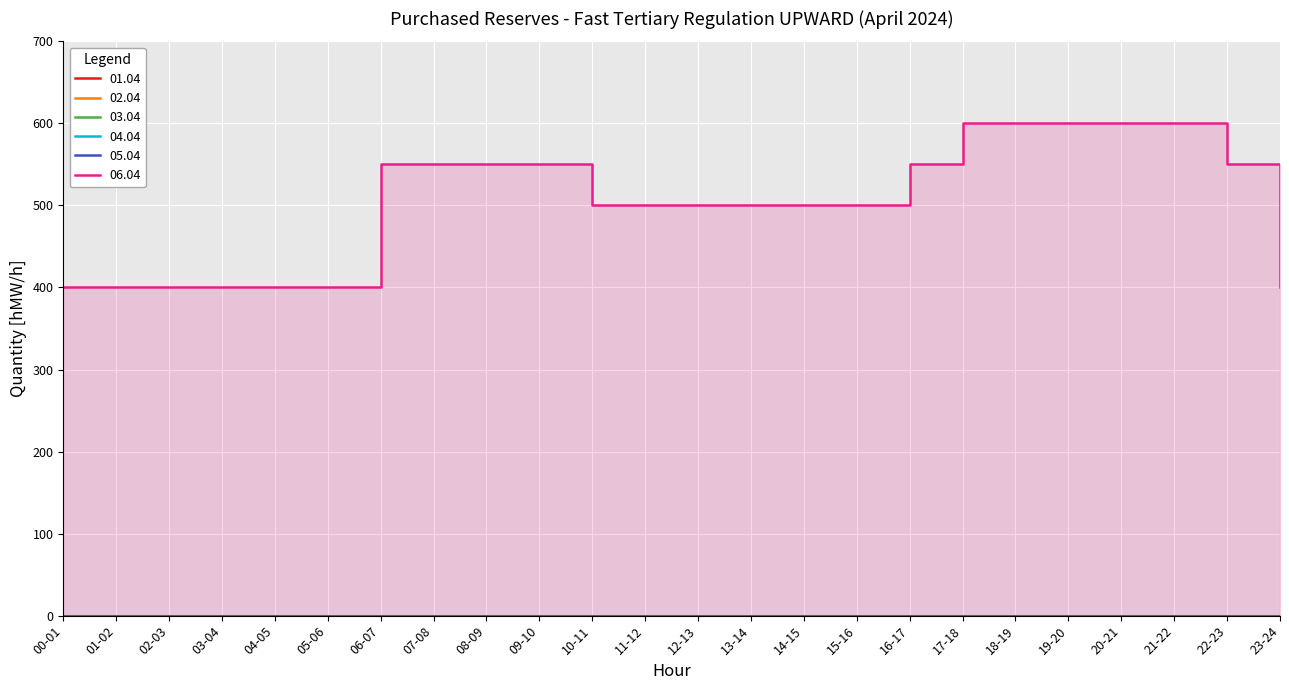

Between 15-16 and 20-21, which series saw the biggest shift?

06.04